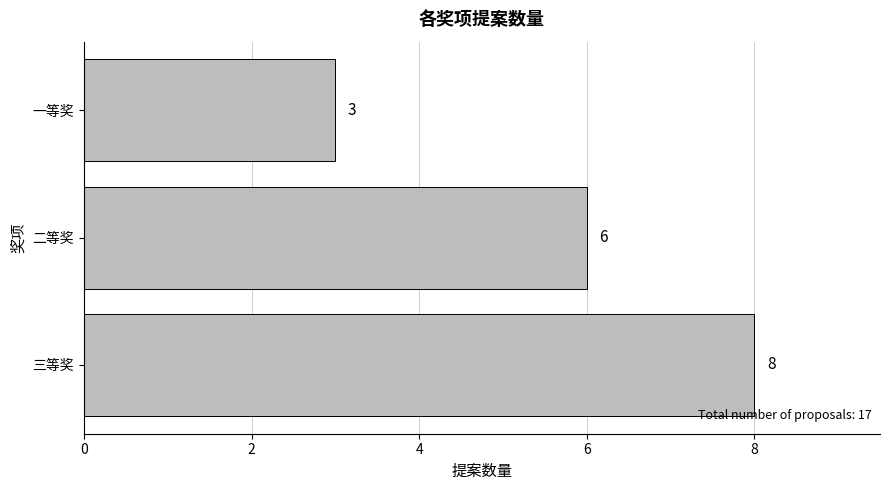

Count the values in the range 3 to 8.

3